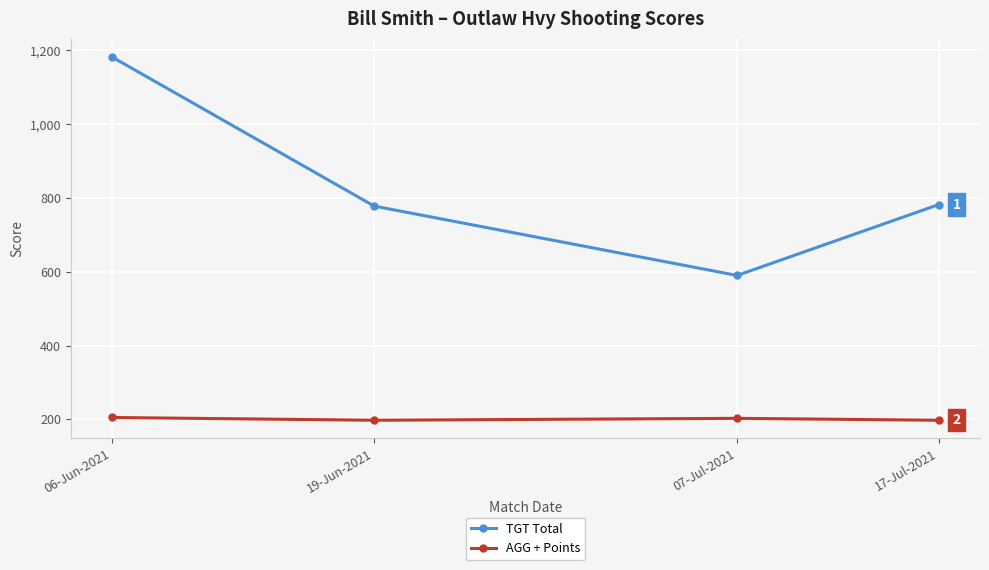

Which series has the largest range (max minus min)?

TGT Total